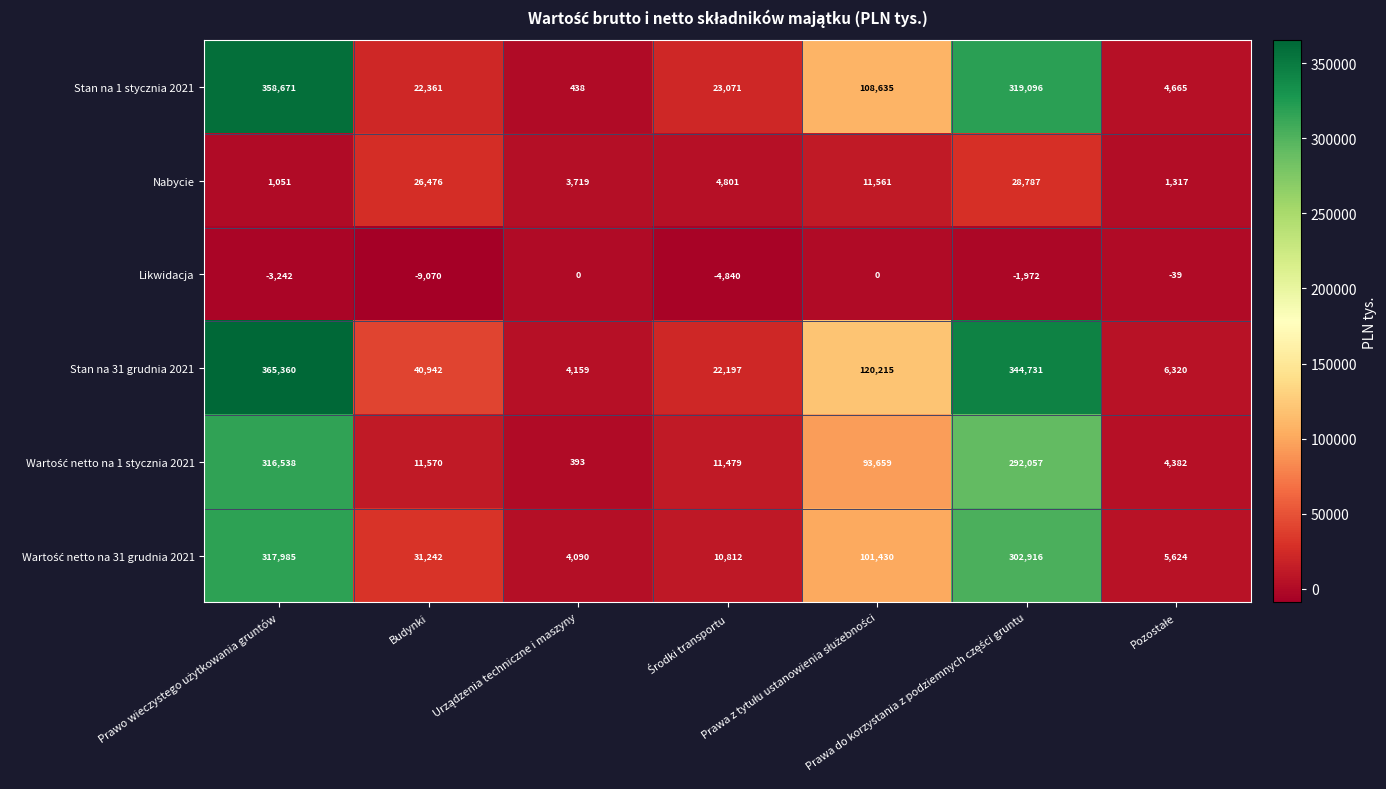

What is the minimum value shown in the chart?

-9070